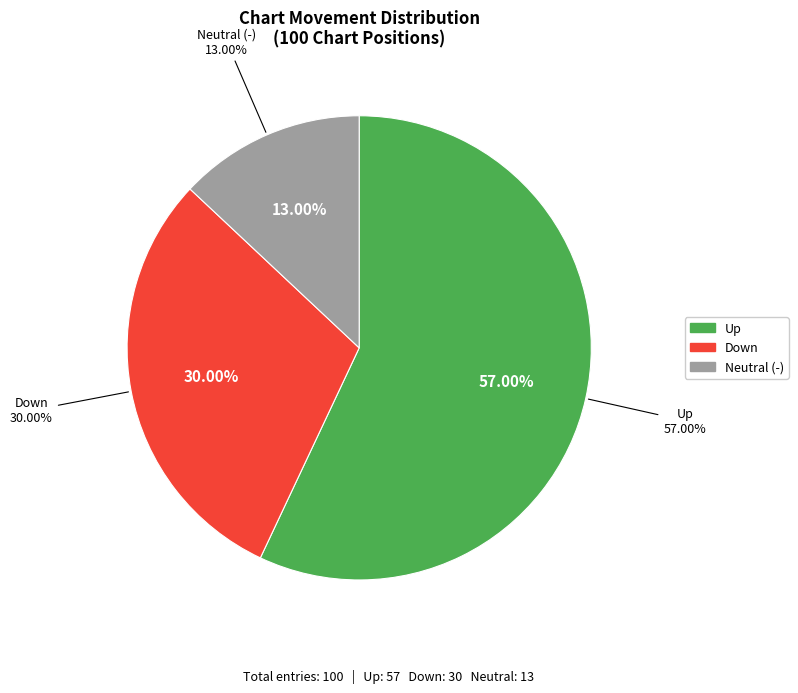

True or false: down accounts for 16% of the total.

False